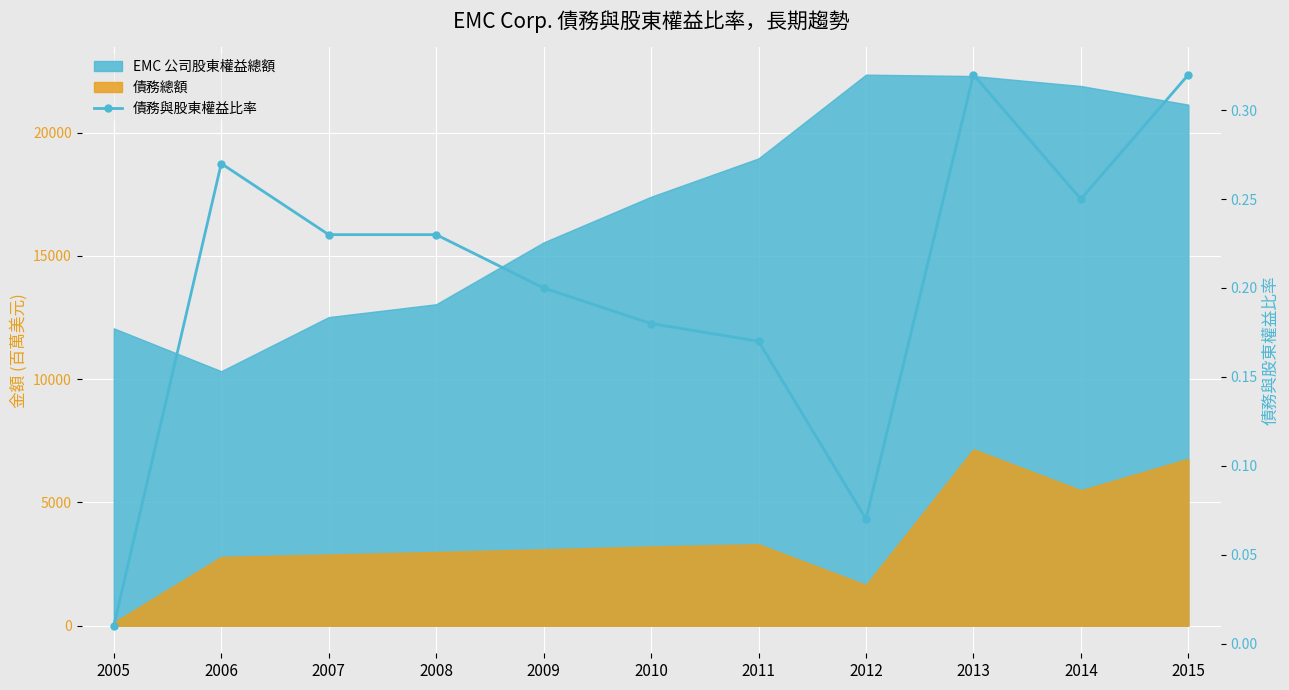

Read the value at 2014.

0.2